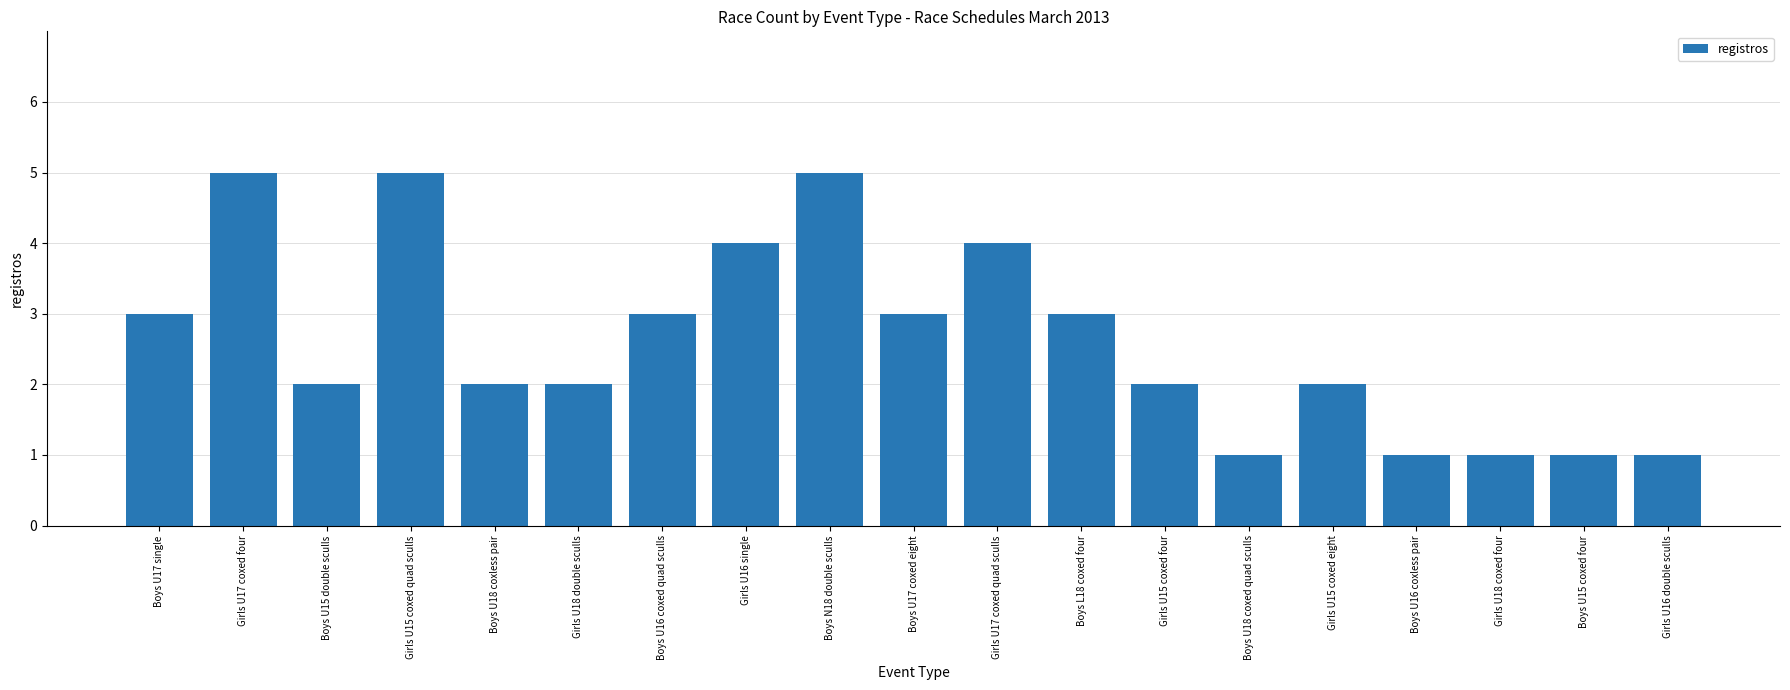

True or false: the data shows 5 at Girls U15 coxed quad sculls.

True